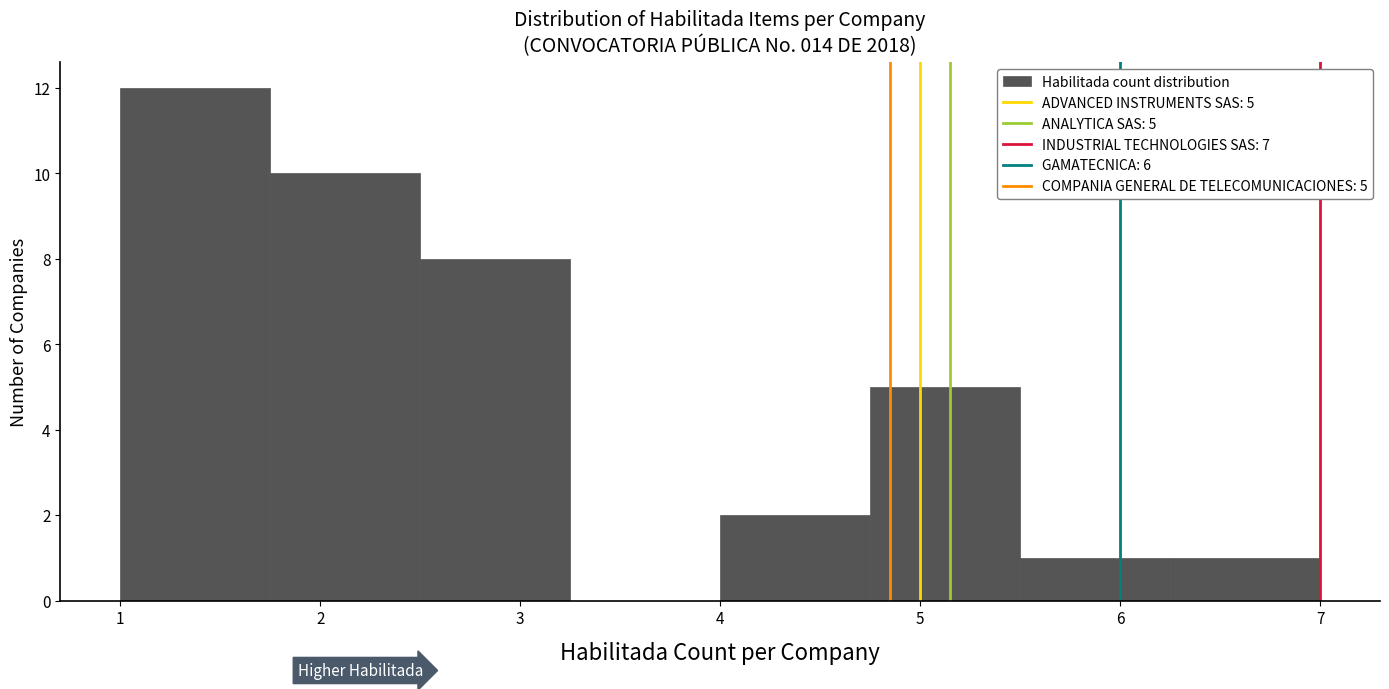

Over which range of the x-axis is the bar tallest?

1.00 to 1.75